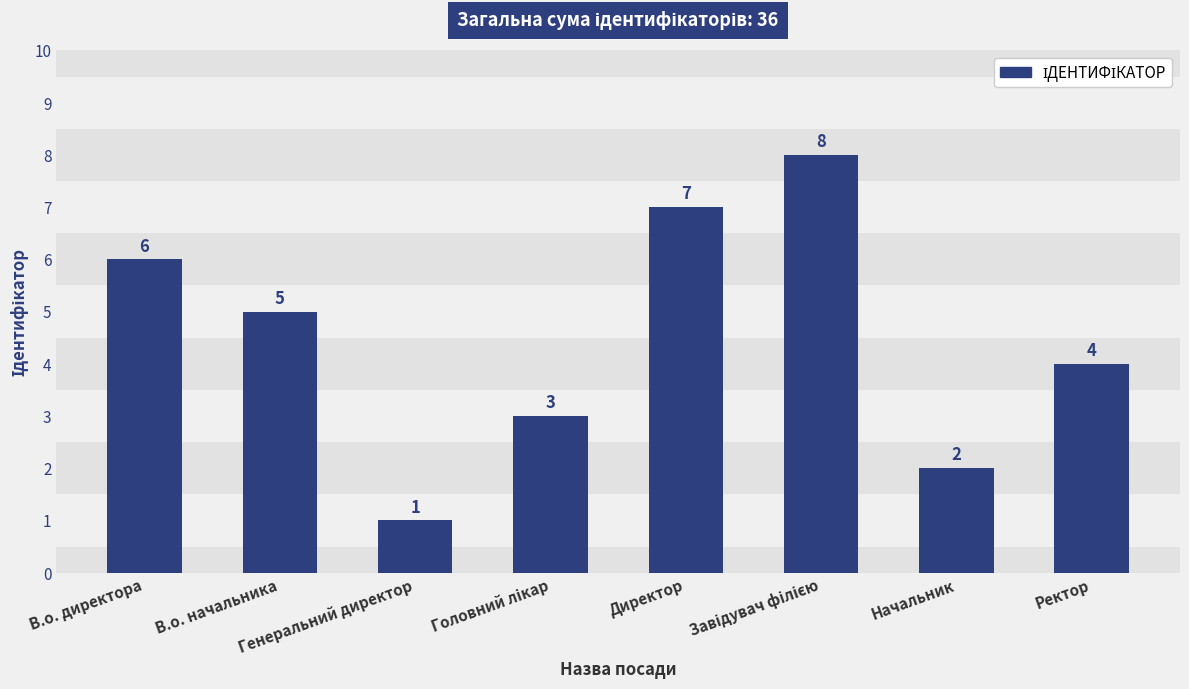

Is it true that the value at Начальник is 3?

False